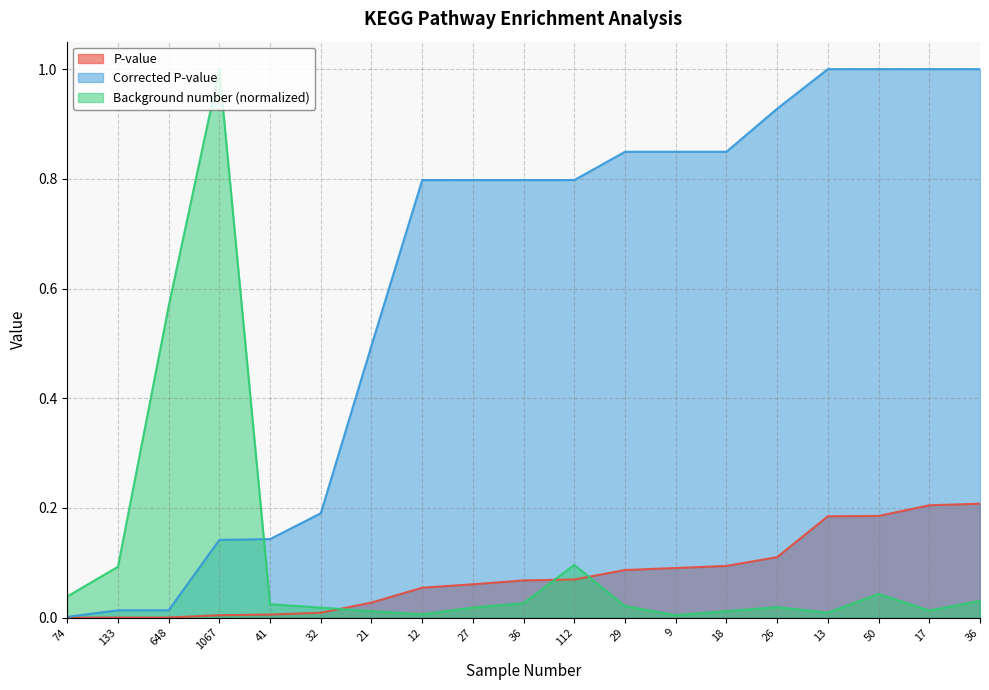

How many series are shown in this chart?

3